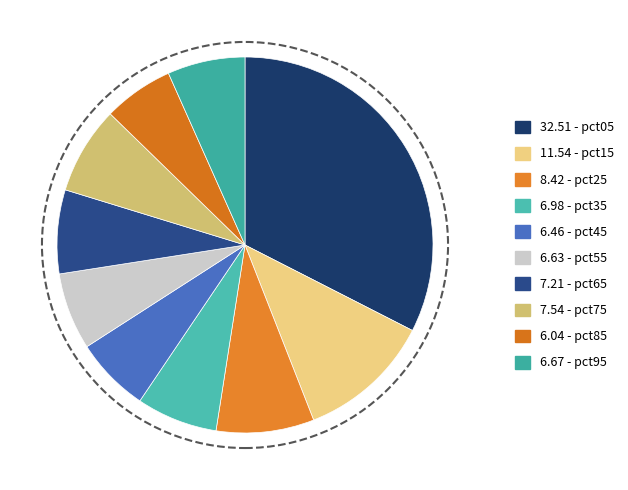

How many slices are in this pie chart?

10